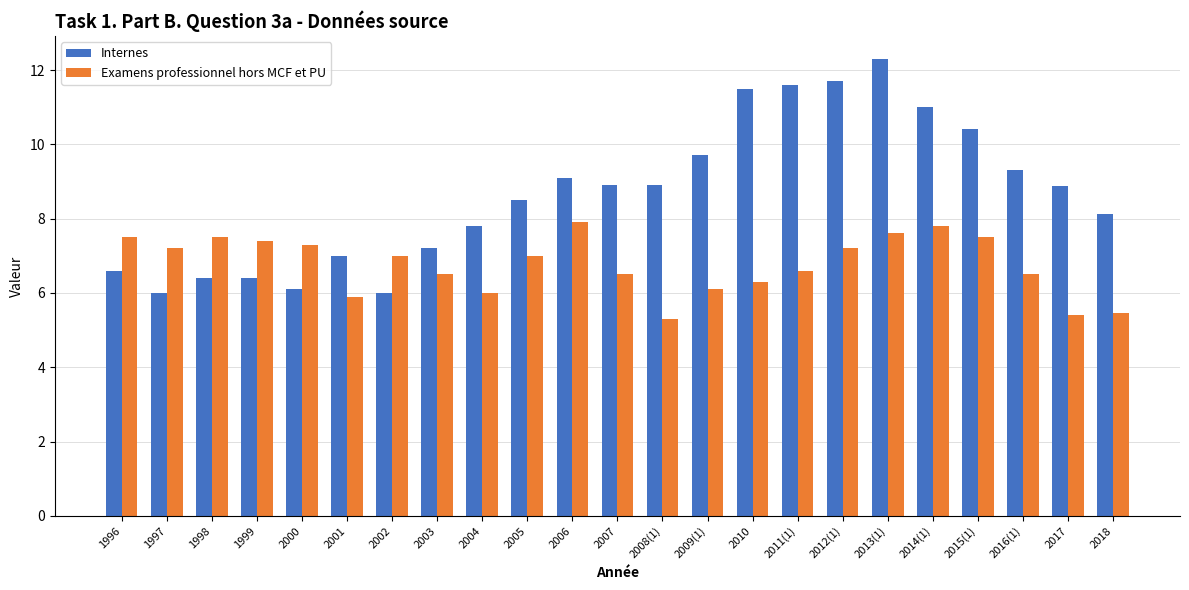

List the series in order of their overall mean, lowest first.

Examens professionnel hors MCF et PU, Internes